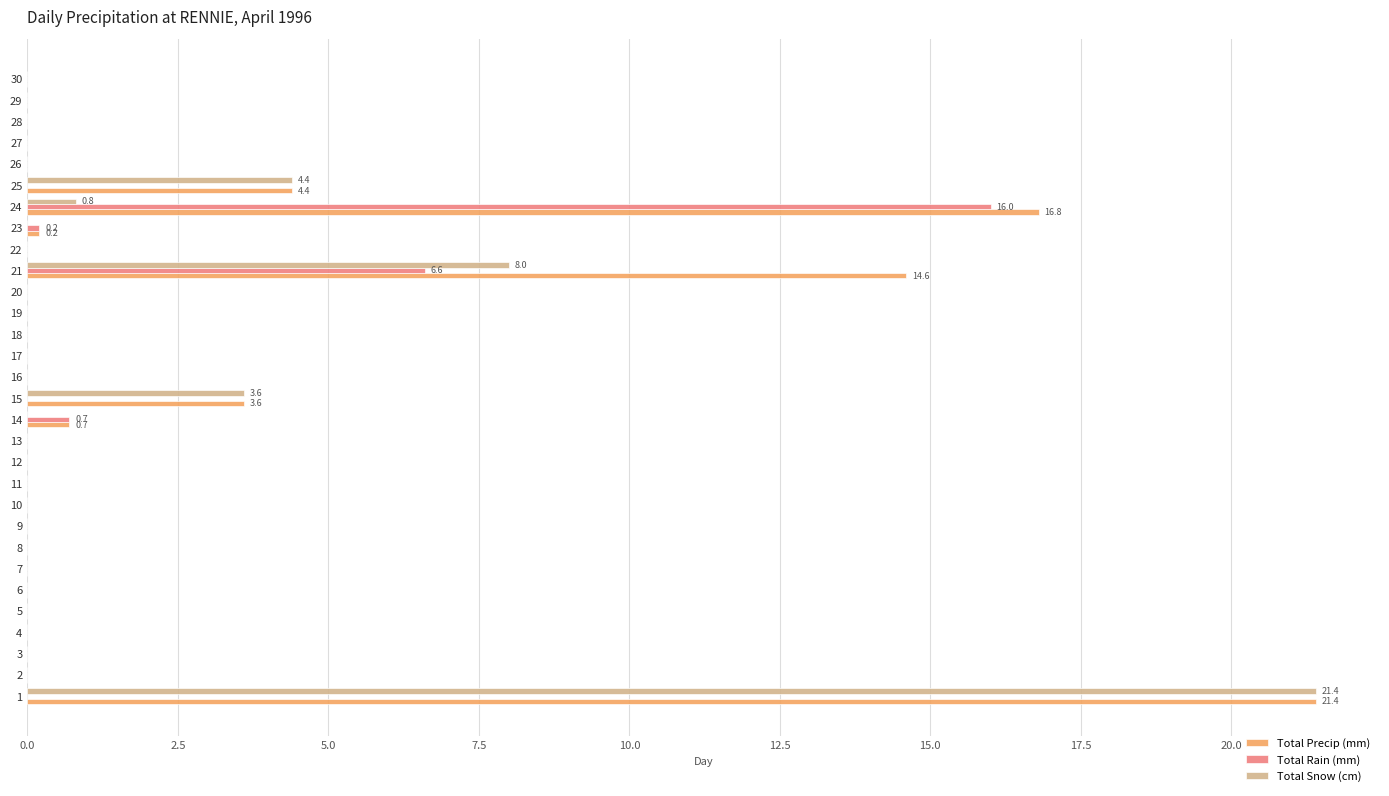

Where is Total Precip (mm) nearest to the value 10?

21